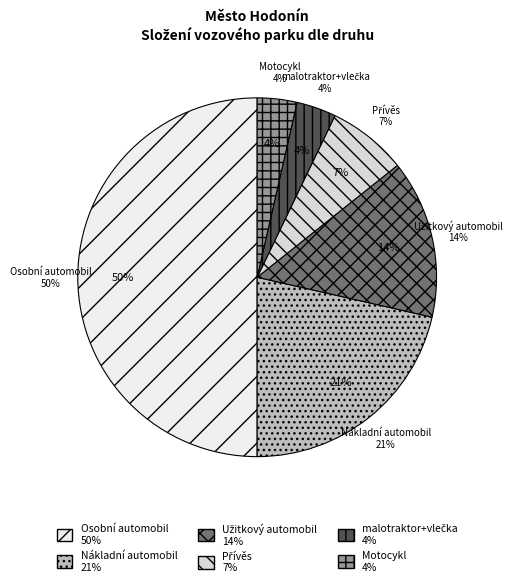

Which category has the biggest portion of the pie?

Osobní automobil